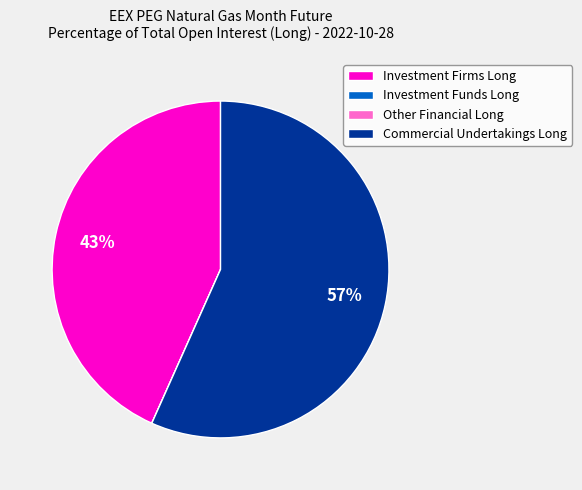

Is there a majority slice in this chart?

Yes